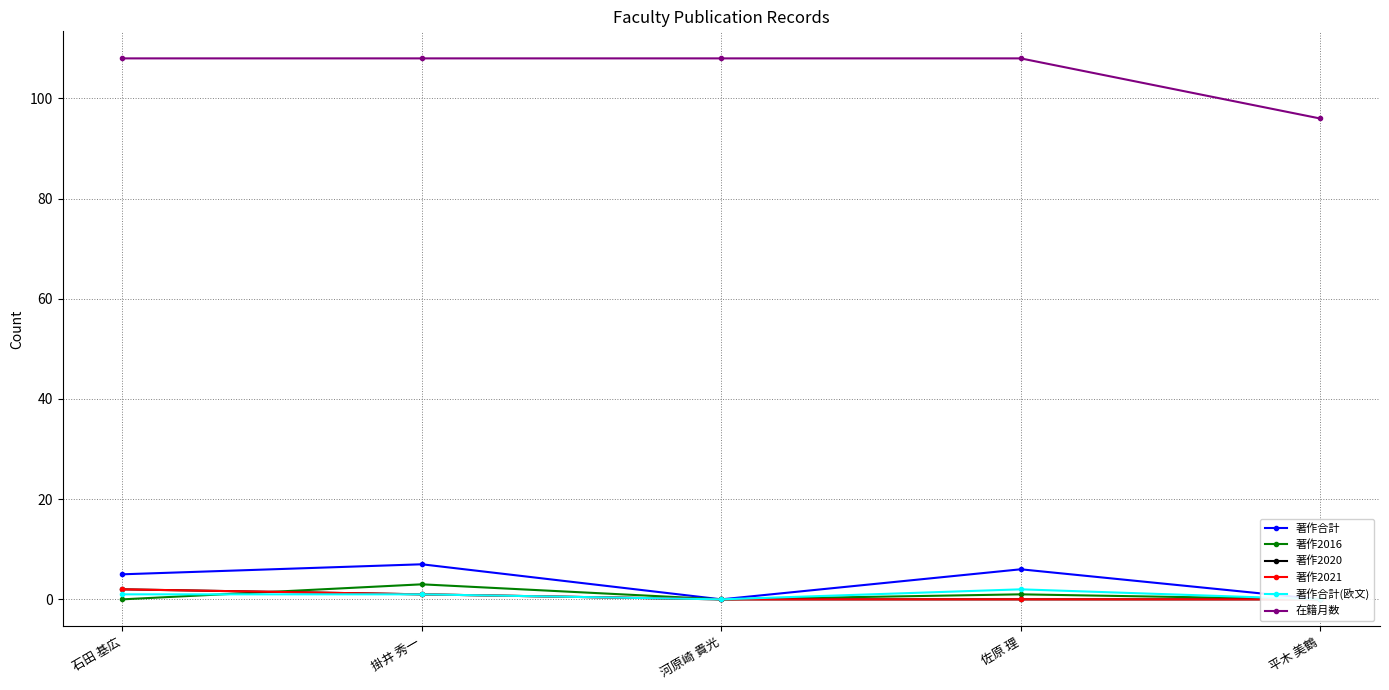

Rank the categories by 在籍月数 value from highest to lowest.

石田 基広, 掛井 秀一, 河原崎 貴光, 佐原 理, 平木 美鶴